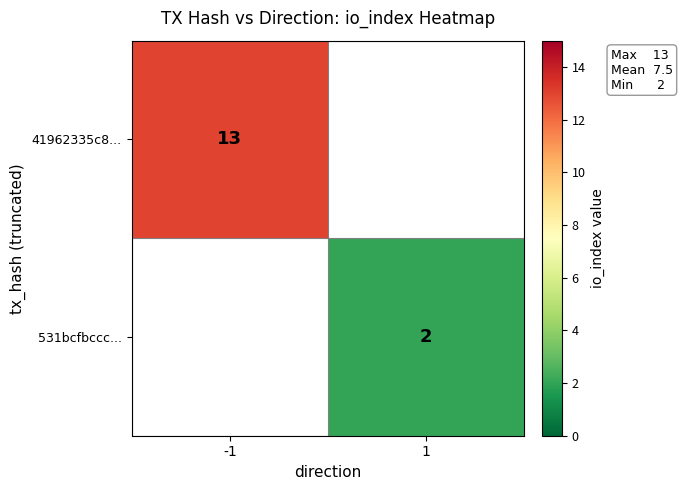

Is it true that 41962335c8... equals 13 at -1?

True